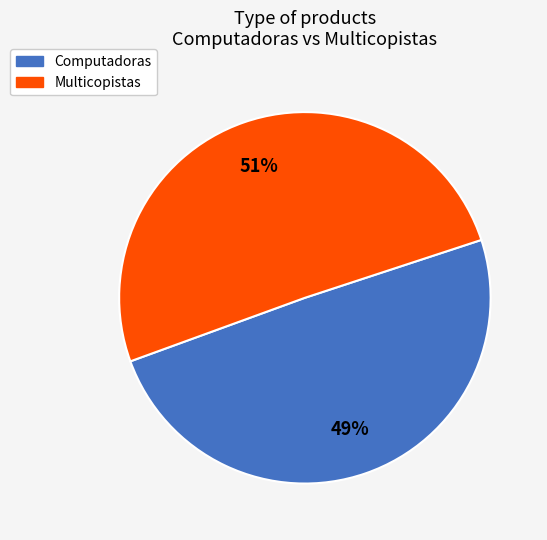

How many slices are in this pie chart?

2